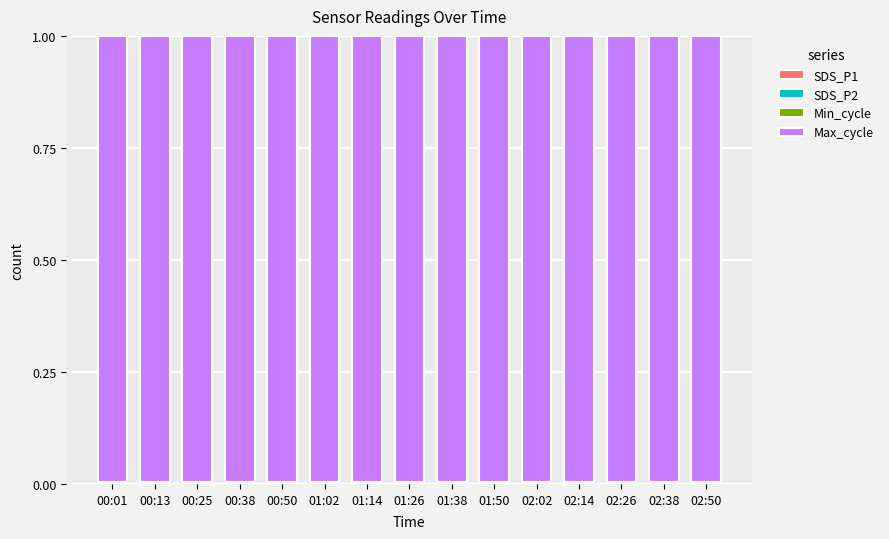

At 01:38, list the series in order from largest to smallest.

Max_cycle, Min_cycle, SDS_P1, SDS_P2